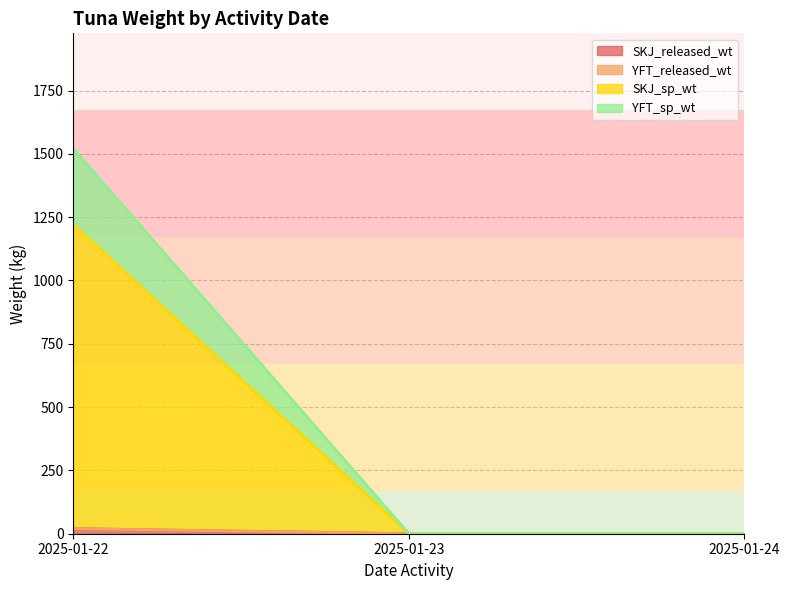

Between 2025-01-23 and 2025-01-24, which series saw the biggest shift?

SKJ_released_wt